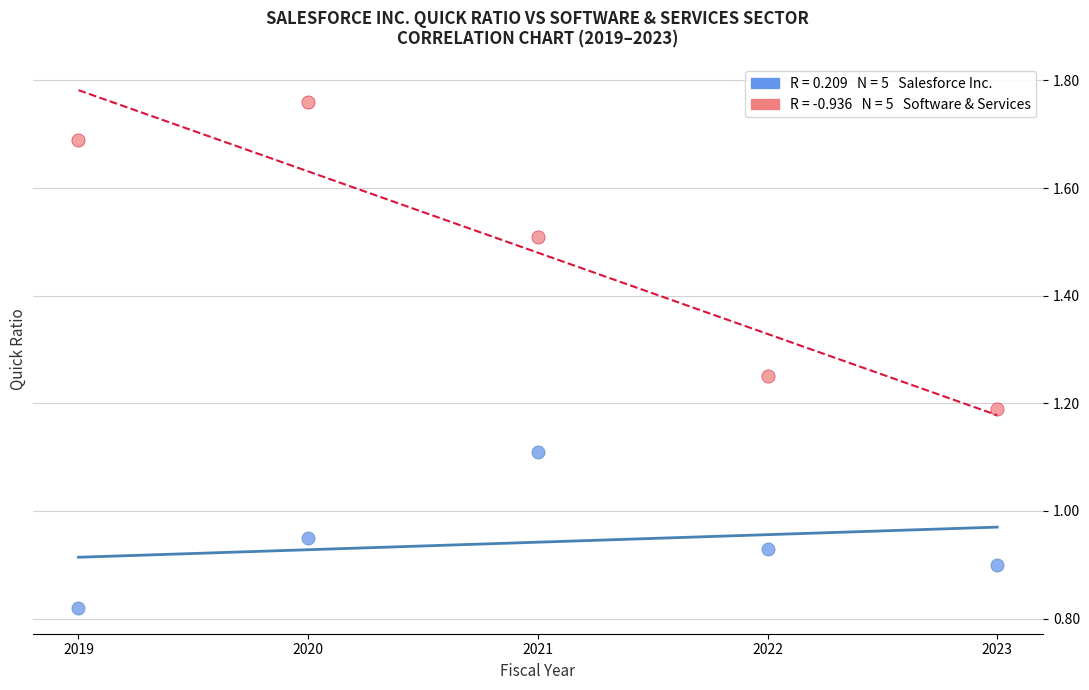

Across all data points, what is the range of X values (max minus min)?

4.0